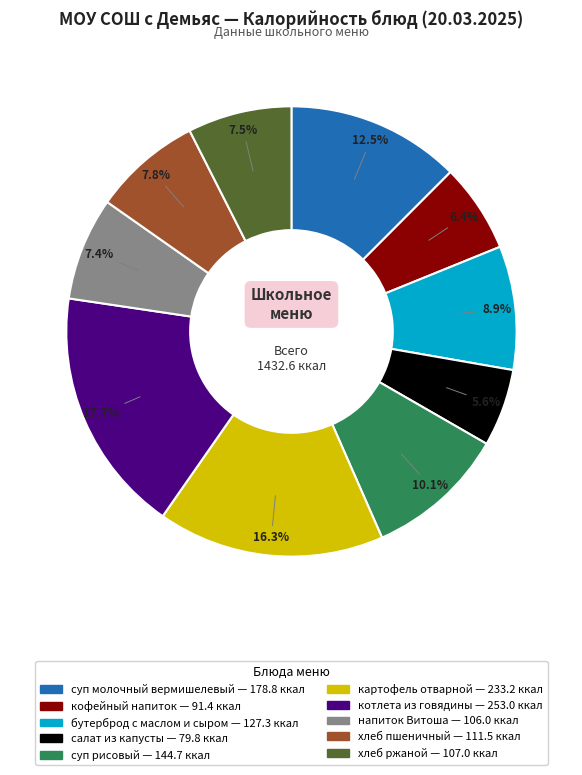

Does any single category account for the majority?

No